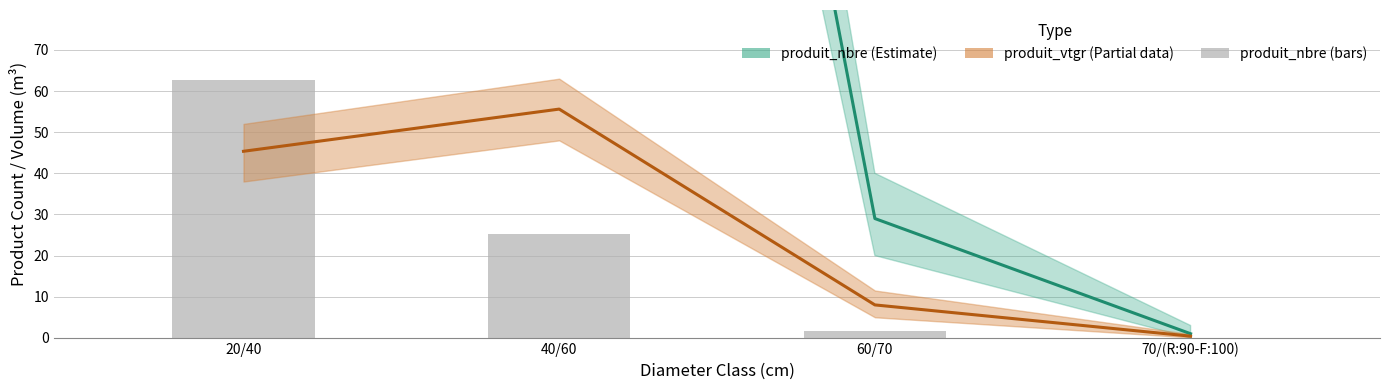

True or false: produit_vtgr has a value of 0.5 at 70/(R:90-F:100).

False